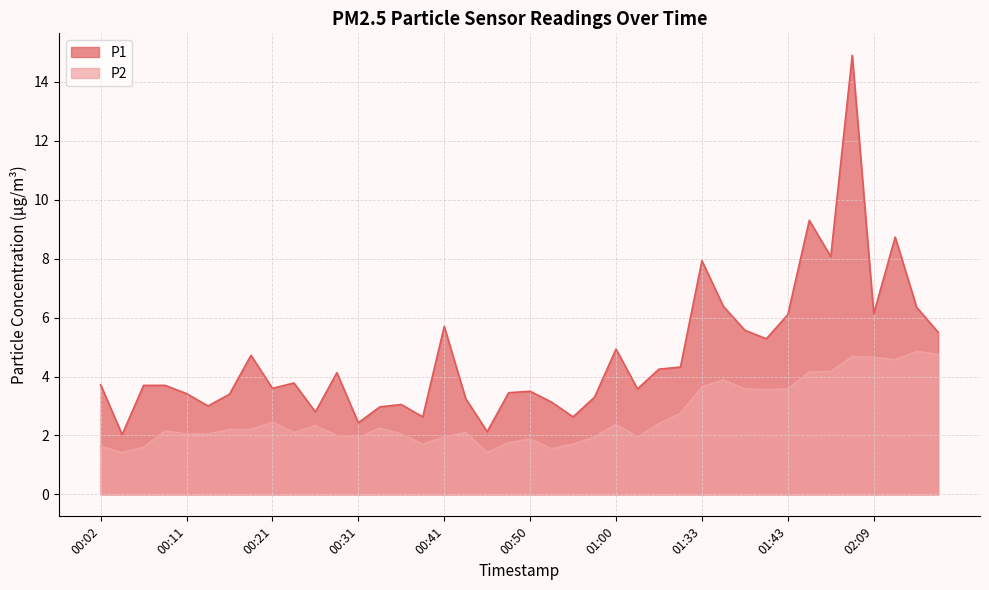

What is the value of the P2 point at the 10th from the left?

2.1